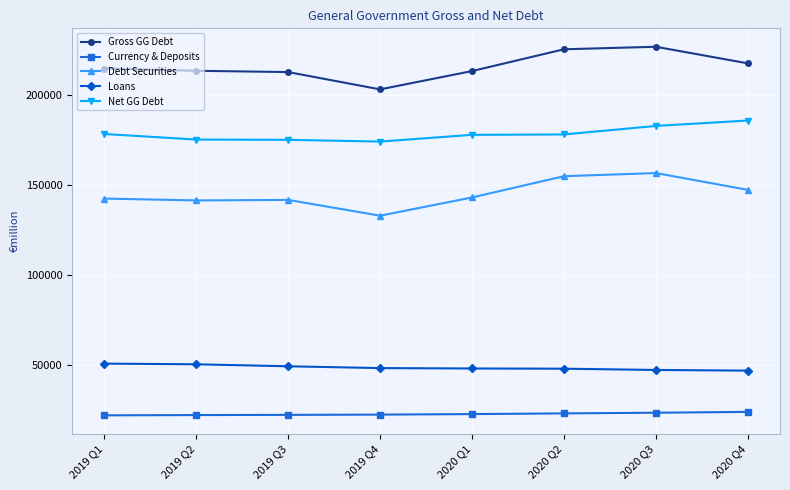

At 2020 Q2, list the series in order from largest to smallest.

Gross GG Debt, Net GG Debt, Debt Securities, Loans, Currency & Deposits